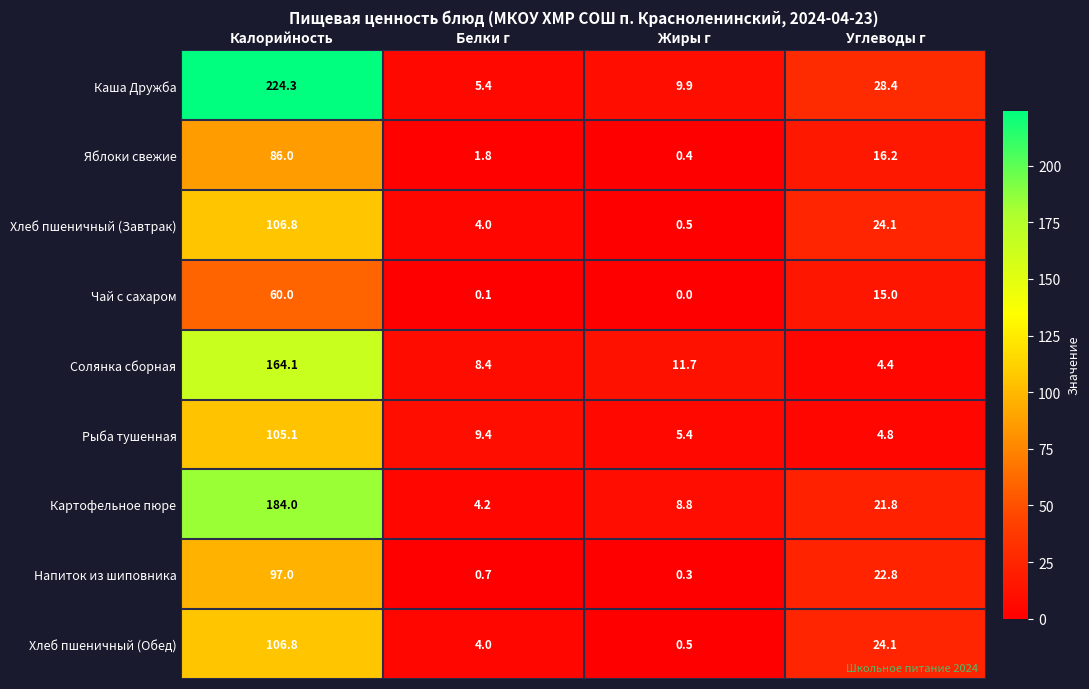

True or false: Картофельное пюре has a value of 13.6 at Углеводы г.

False